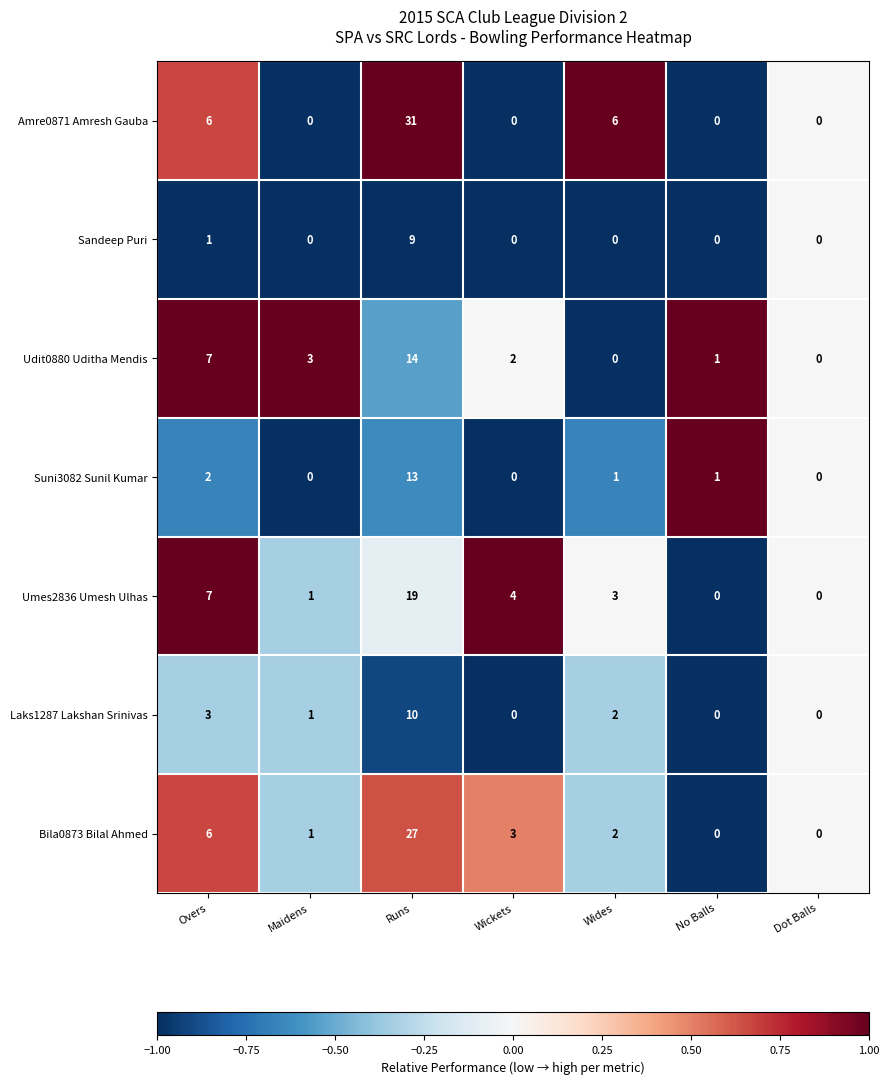

What is the difference between the maximum and minimum values in the Suni3082 Sunil Kumar series?

13